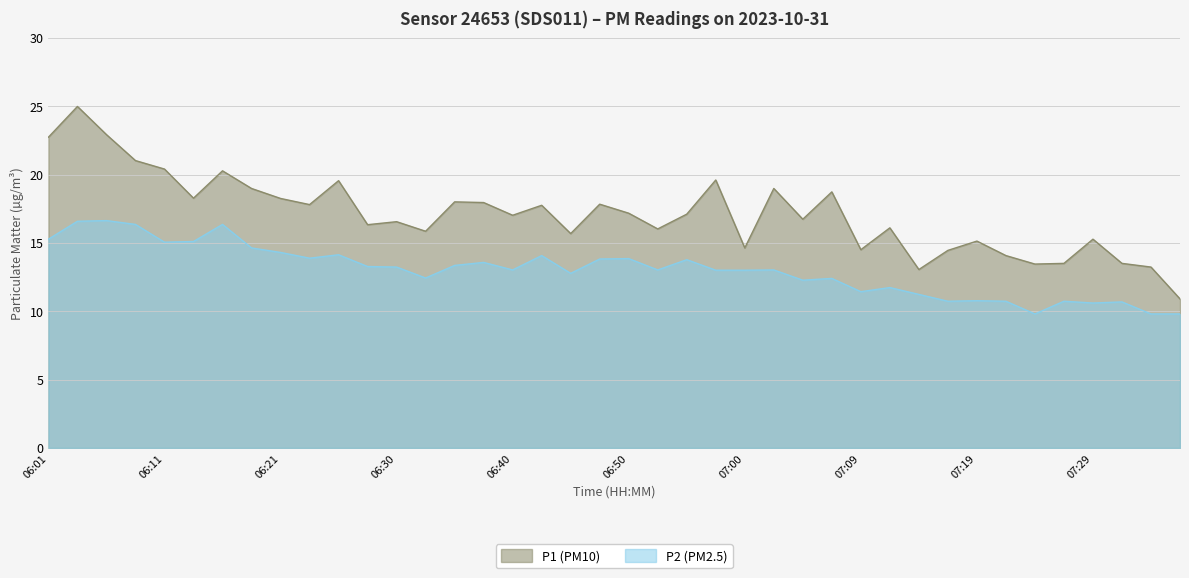

Reading left to right, list all the values displayed in this chart.

P1: 22.7	25.0	22.9	21.0	20.4	18.3	20.3	19.0	18.2	17.8	19.6	16.3	16.6	15.8	18.0	17.9	17.0	17.8	15.7	17.8	17.2	16.0	17.1	19.6	14.6	19.0	16.7	18.7	14.5	16.1	13.1	14.4	15.1	14.1	13.4	13.5	15.3	13.5	13.2	10.9
P2: 15.3	16.6	16.6	16.4	15.1	15.1	16.4	14.6	14.3	13.9	14.1	13.3	13.2	12.4	13.3	13.6	13.0	14.1	12.8	13.8	13.8	13.0	13.8	13.0	13.0	13.0	12.3	12.4	11.4	11.7	11.2	10.7	10.8	10.7	9.8	10.7	10.6	10.7	9.8	9.8